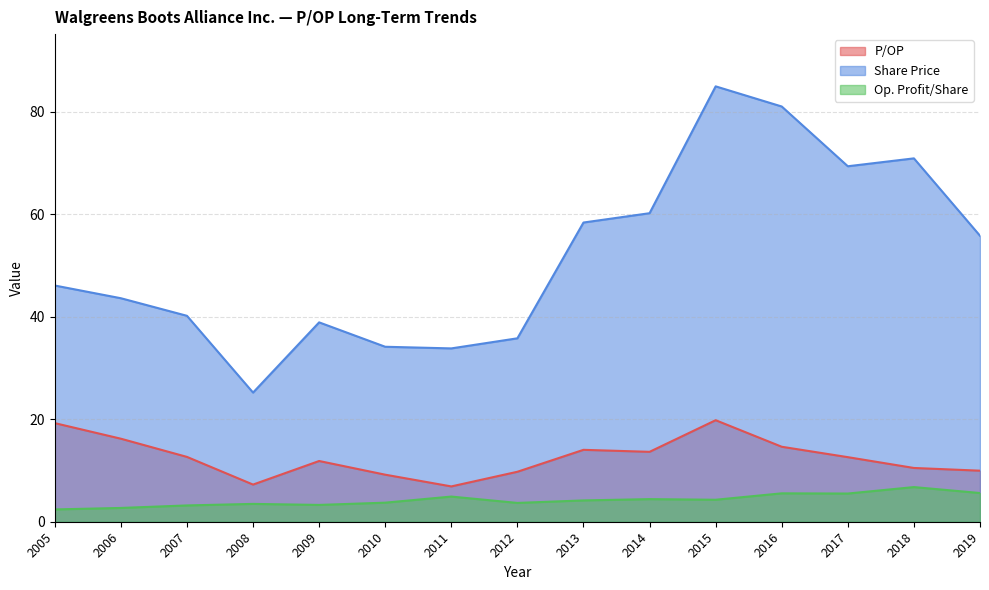

Where is Share Price nearest to the value 55?

2019